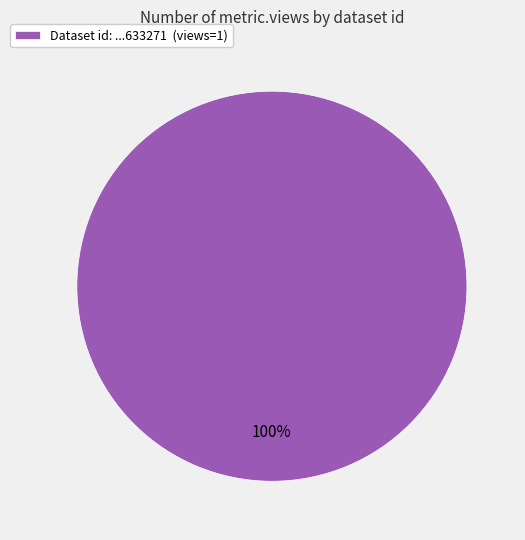

The Dataset id: ...633271 (views=1) slice represents 89% of the pie. True or false?

False